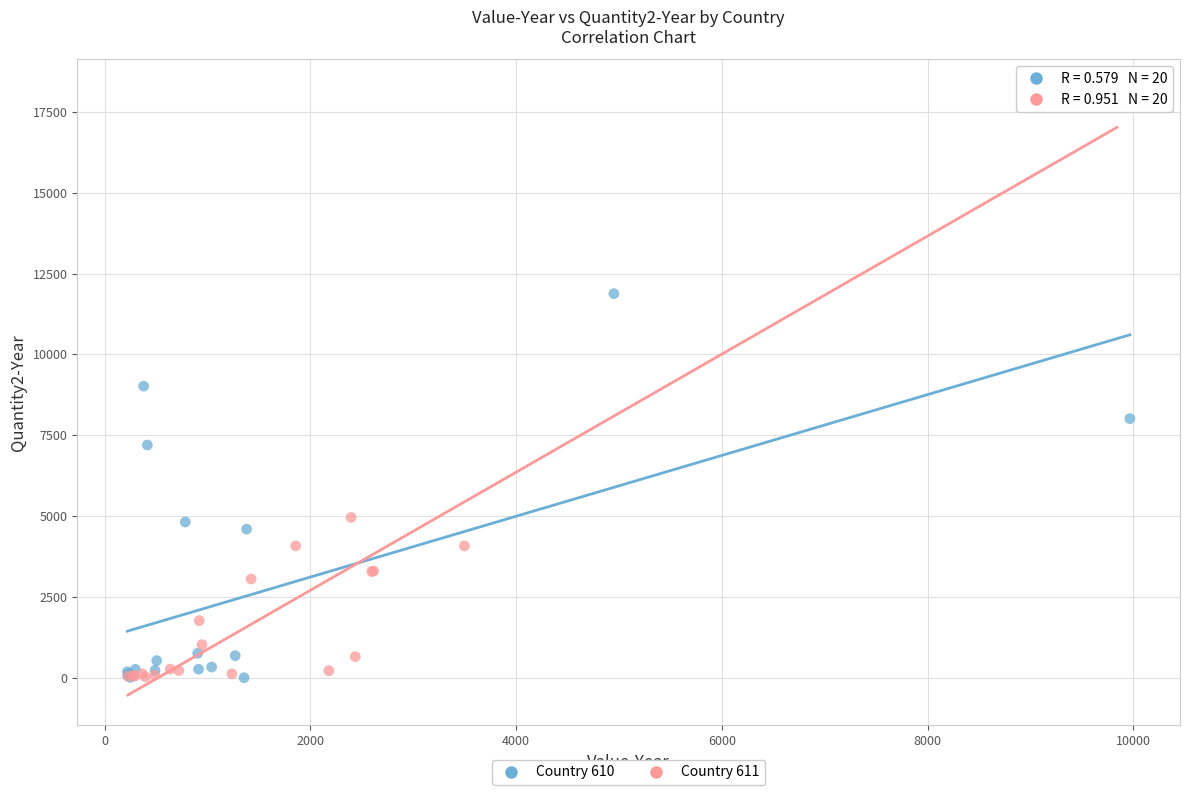

Which series has the largest Y range (max minus min)?

Country 611